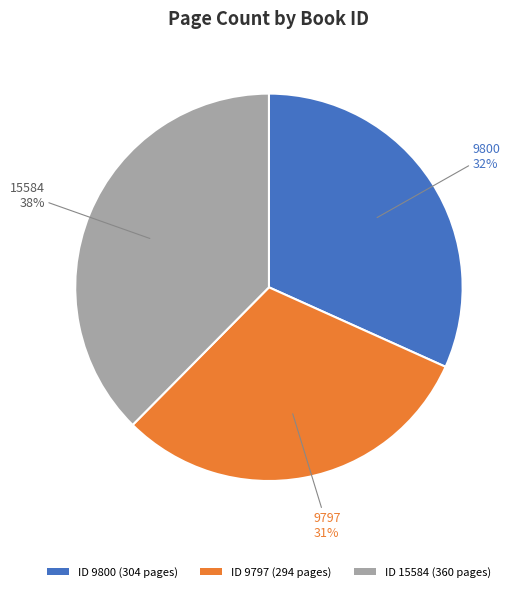

To the nearest percent, what is the average slice percentage?

33%